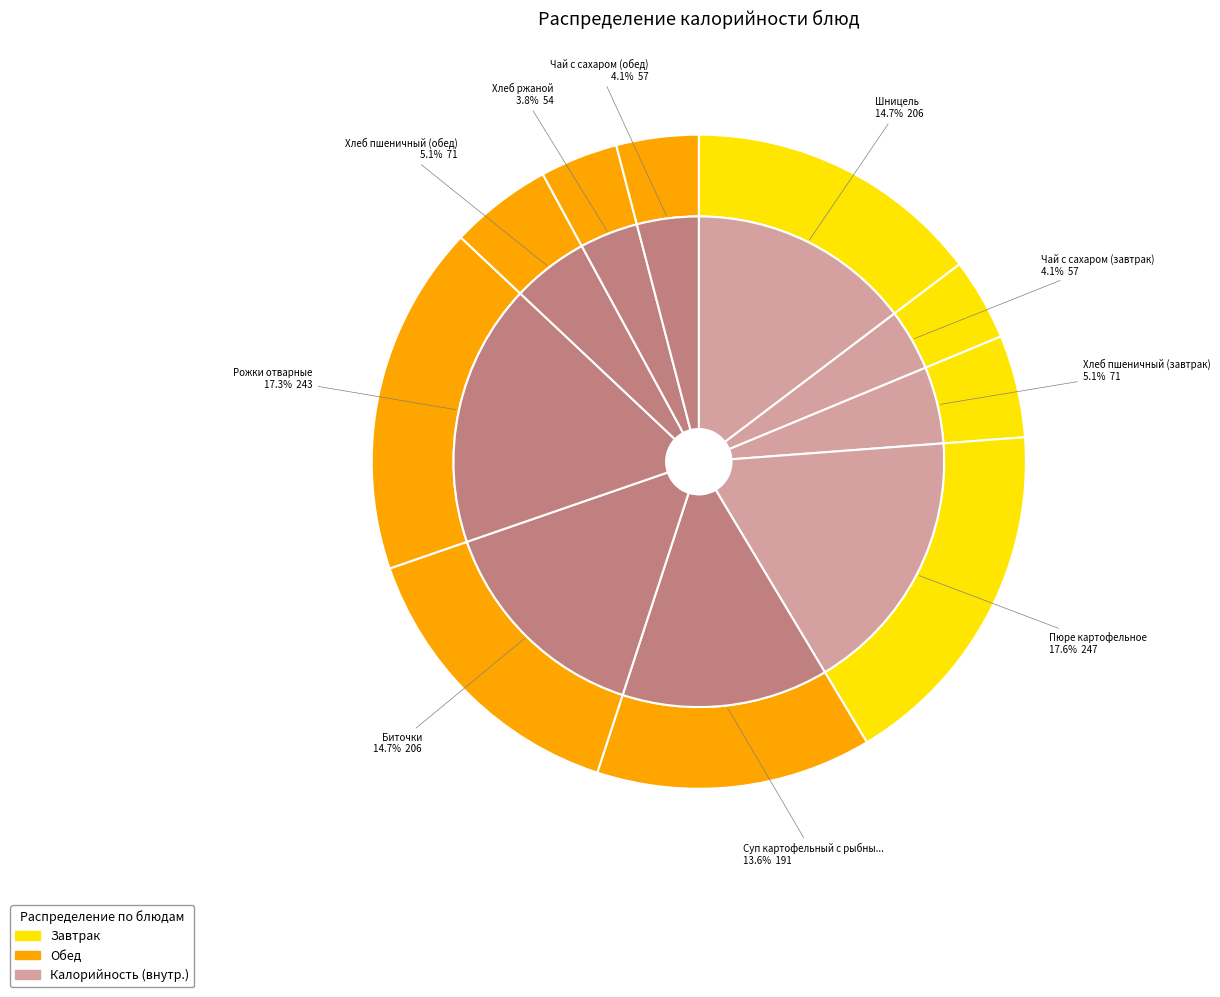

Rank the categories by value from highest to lowest.

Пюре картофельное, Рожки отварные, Шницель, Биточки, Суп картофельный с рыбными консервами, Хлеб пшеничный (завтрак), Хлеб пшеничный (обед), Чай с сахаром (завтрак), Чай с сахаром (обед), Хлеб ржаной